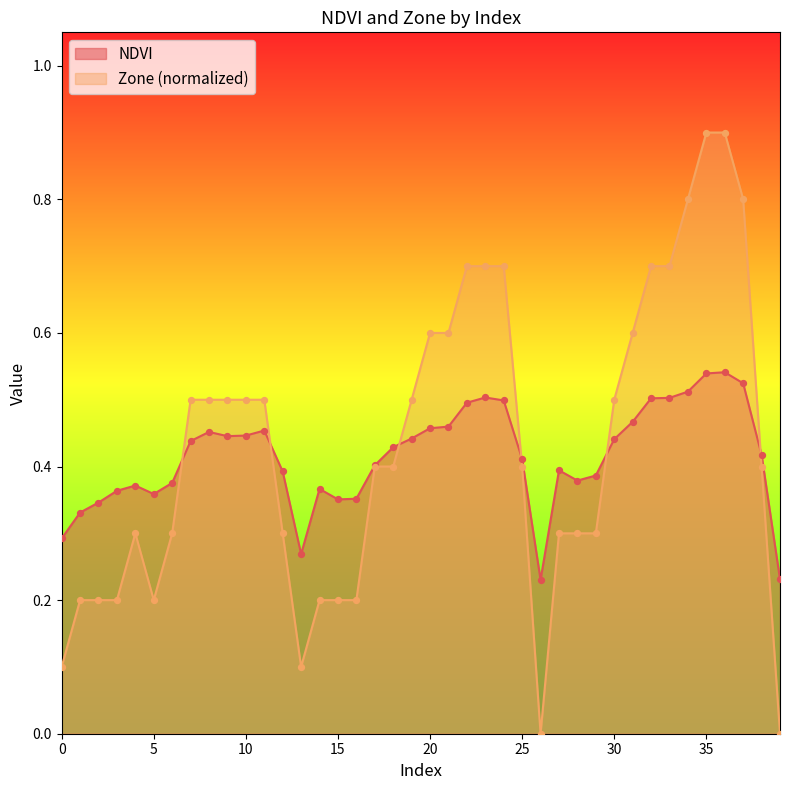

What are all the series names shown in the legend?

NDVI, Zone (normalized)